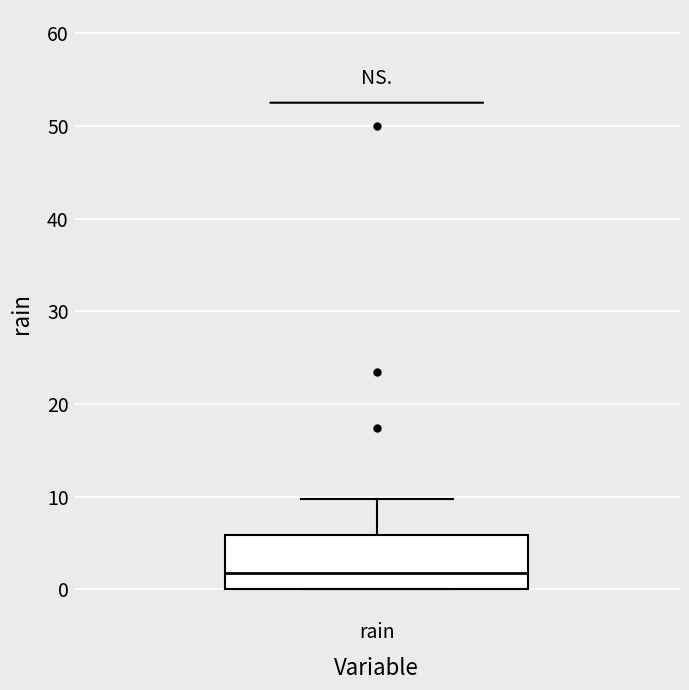

Read this box plot against the y-axis: the position of the median line, the range covered by the box, and the ends of both whiskers. The values are not printed on the chart, so give them approximately, as read against the axis.

median 2, box 0 to 6, whiskers 0 to 10